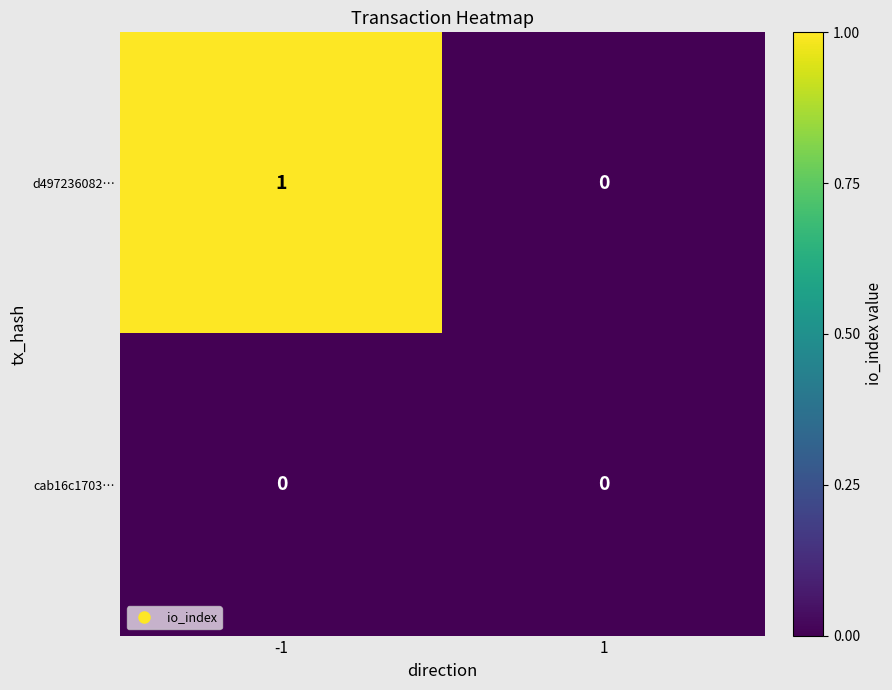

Reading left to right, list all the values displayed in this chart.

d497236082…: -1=1	1=0
cab16c1703…: -1=0	1=0